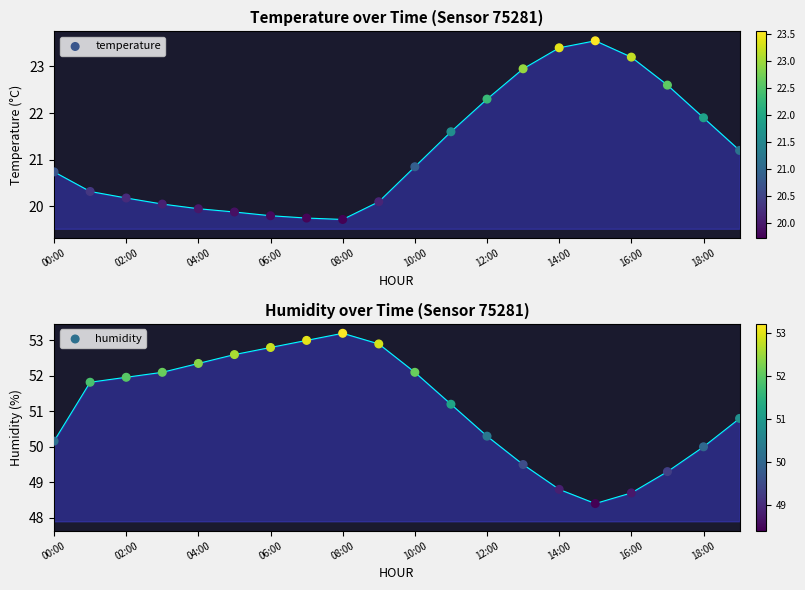

Which series reaches the maximum Y coordinate?

humidity